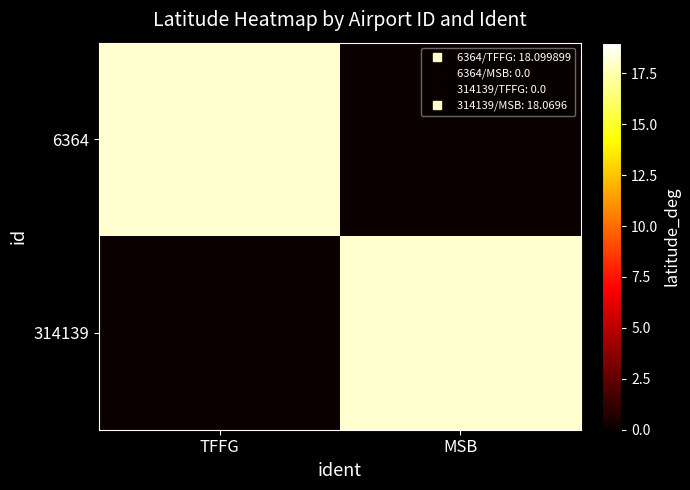

Between TFFG and MSB, which series saw the biggest shift?

6364